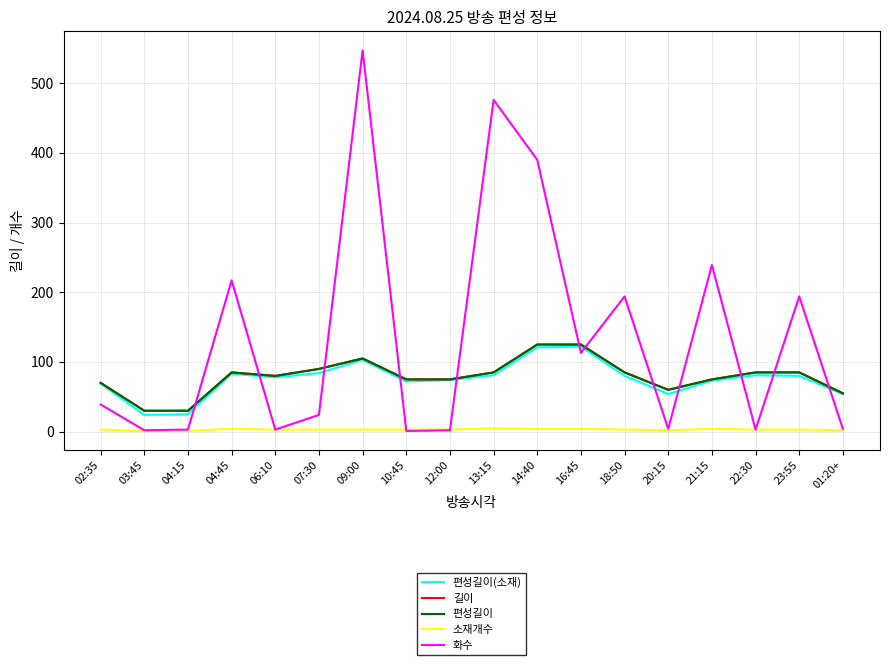

Reading right to left, extract all data points from this chart.

편성길이(소재): 01:20+=54	23:55=80	22:30=81	21:15=73	20:15=54	18:50=80	16:45=122	14:40=121	13:15=81	12:00=74	10:45=72	09:00=103	07:30=84	06:10=78	04:45=83	04:15=25	03:45=24	02:35=69
길이: 01:20+=55	23:55=85	22:30=85	21:15=75	20:15=60	18:50=85	16:45=125	14:40=125	13:15=85	12:00=75	10:45=75	09:00=105	07:30=90	06:10=80	04:45=85	04:15=30	03:45=30	02:35=70
편성길이: 01:20+=55	23:55=85	22:30=85	21:15=75	20:15=60	18:50=85	16:45=125	14:40=125	13:15=85	12:00=75	10:45=75	09:00=105	07:30=90	06:10=80	04:45=85	04:15=30	03:45=30	02:35=70
소재개수: 01:20+=2	23:55=3	22:30=3	21:15=4	20:15=2	18:50=3	16:45=4	14:40=4	13:15=5	12:00=3	10:45=3	09:00=3	07:30=3	06:10=3	04:45=4	04:15=1	03:45=1	02:35=3
화수: 01:20+=4	23:55=194	22:30=3	21:15=239	20:15=4	18:50=194	16:45=113	14:40=390	13:15=476	12:00=2	10:45=1	09:00=547	07:30=24	06:10=3	04:45=217	04:15=3	03:45=2	02:35=39